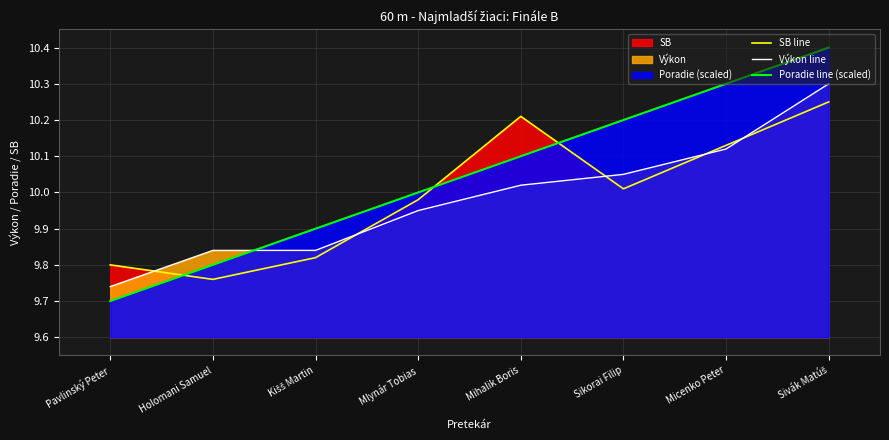

What position from the left is Micenko Peter?

7